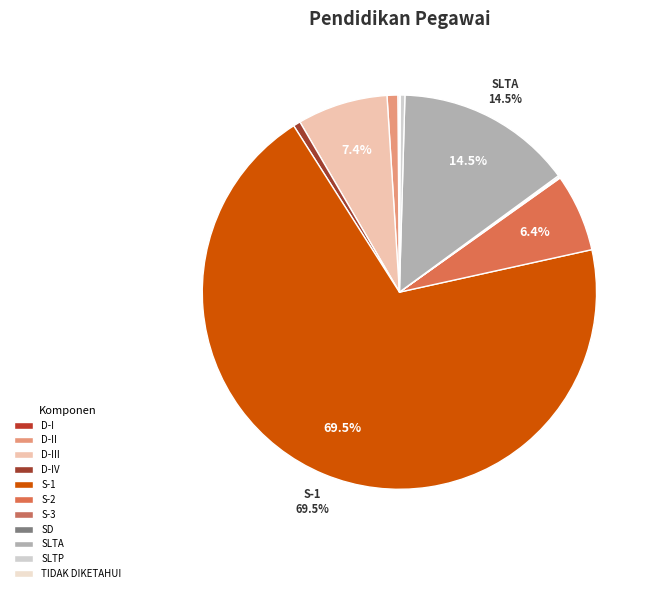

How many segments does this pie chart have?

11